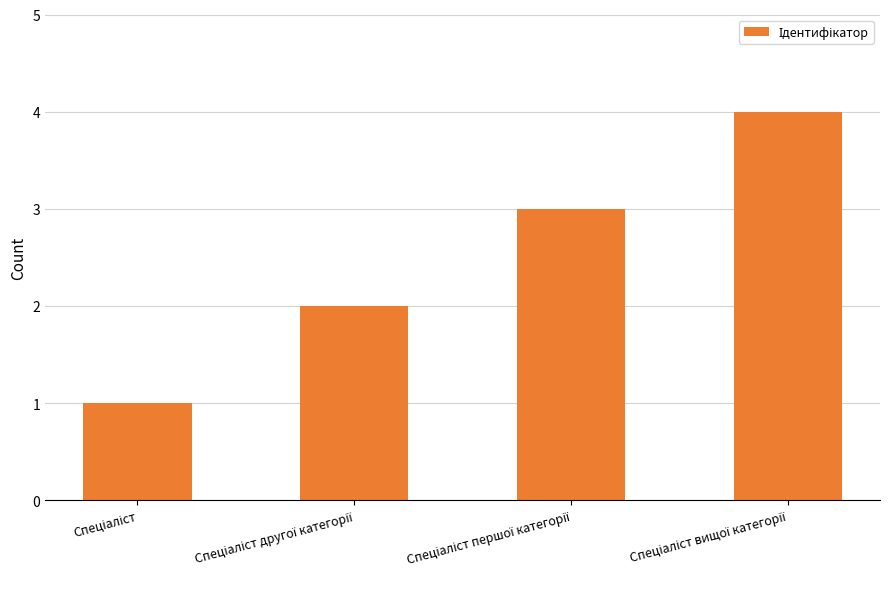

How many data points are less than 3?

2